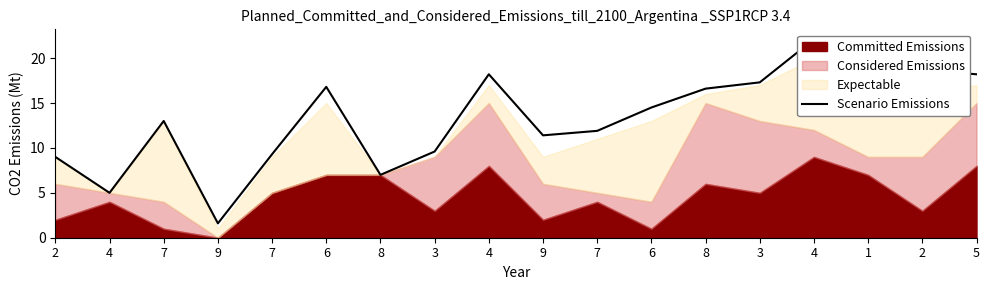

At which category does the chart reach its peak across all series?

4